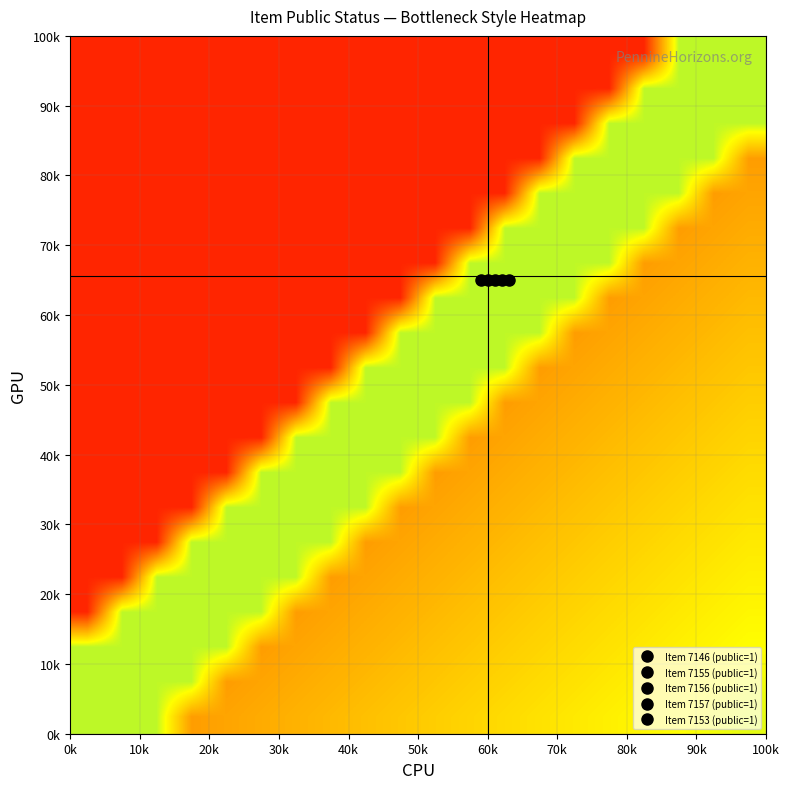

At how many categories does at least one series exceed 0?

20